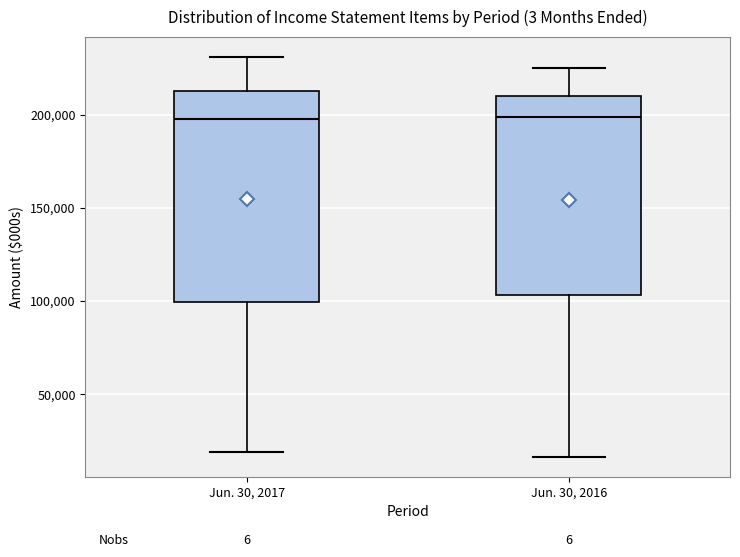

Which box is the tallest, from its lower edge to its upper edge?

Jun. 30, 2017